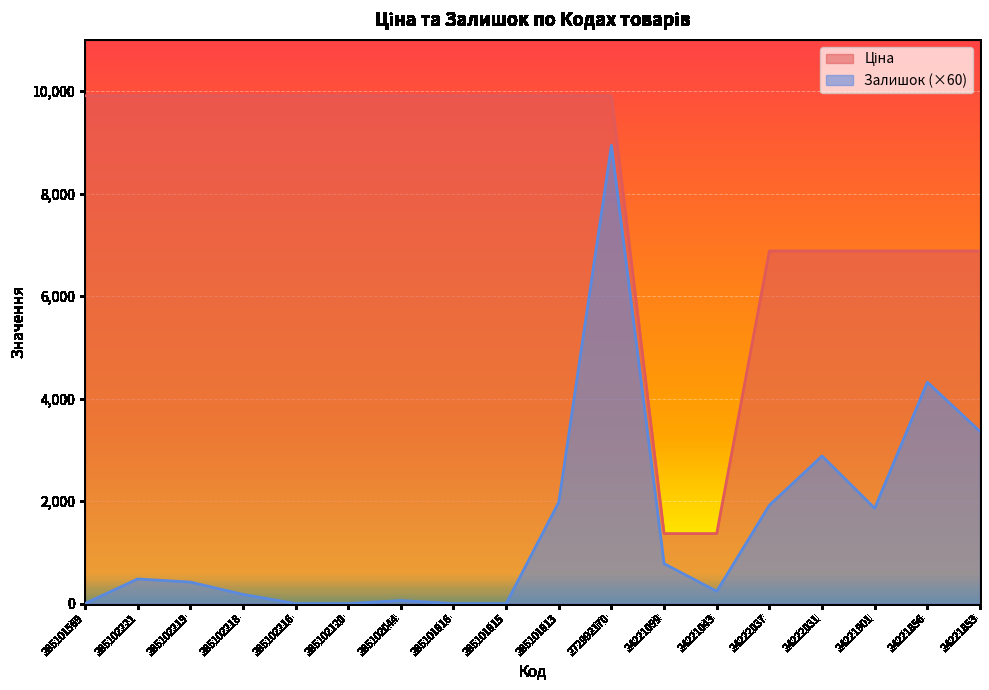

What is the sum of the Ціна values at 285101915 and 24222037?

16788.0